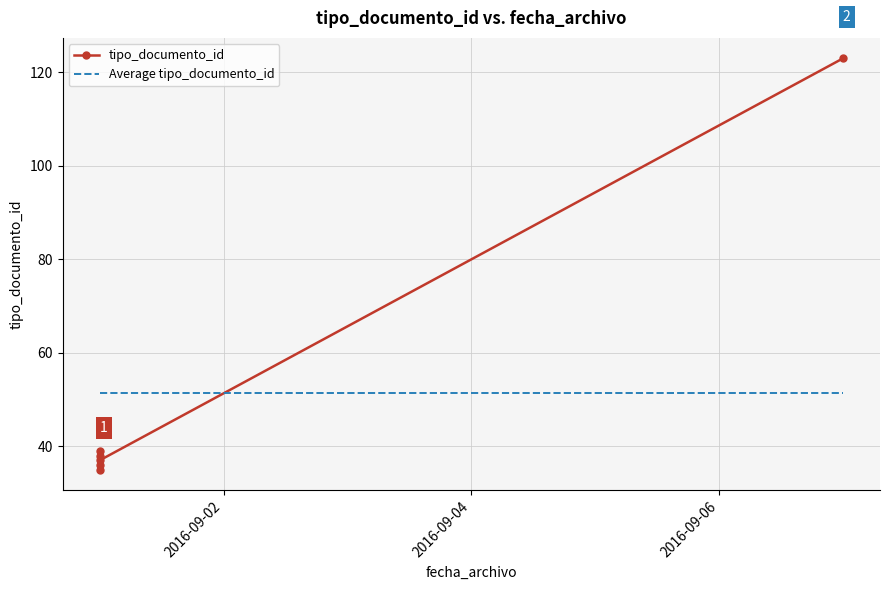

How many categories are shown in the chart?

6